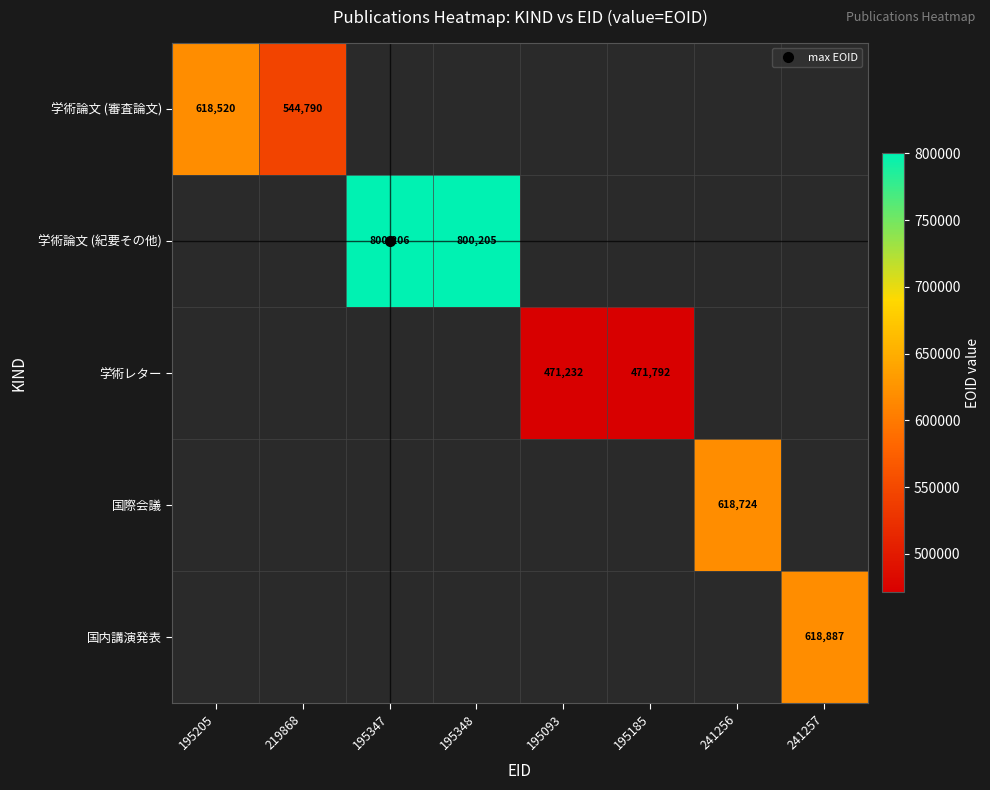

Is the value of 国内講演発表 at 195347 greater than the value of 国際会議 at 219868?

No